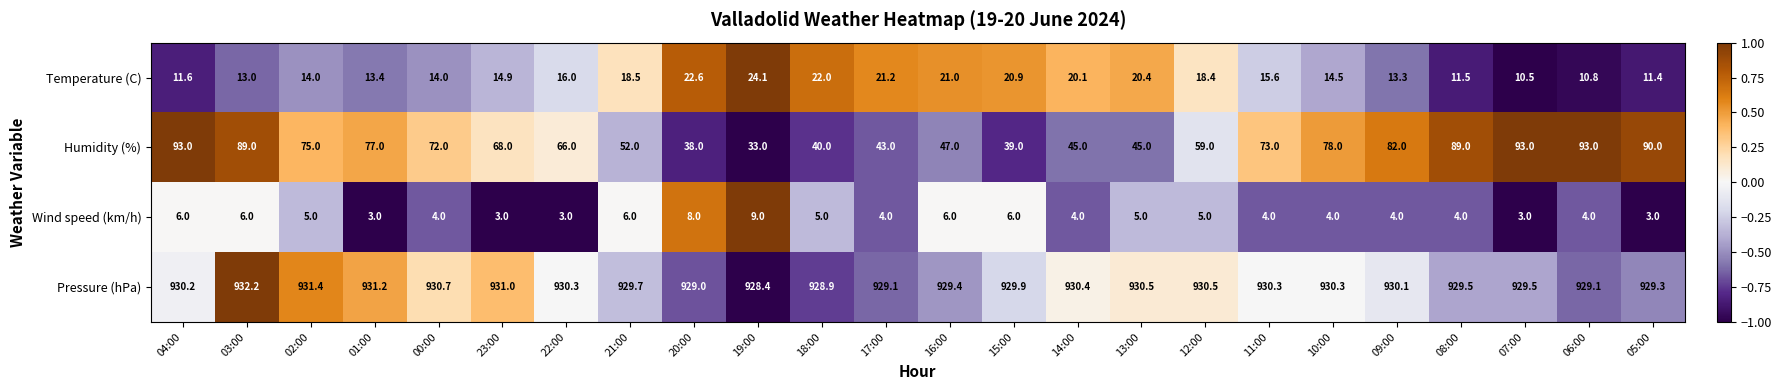

How many distinct data groups are displayed?

4